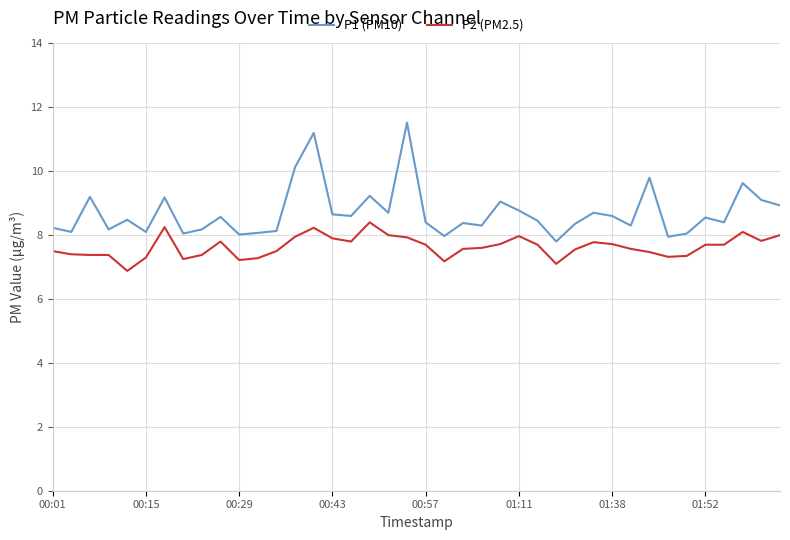

Which series has the largest range (max minus min)?

P1 (PM10)